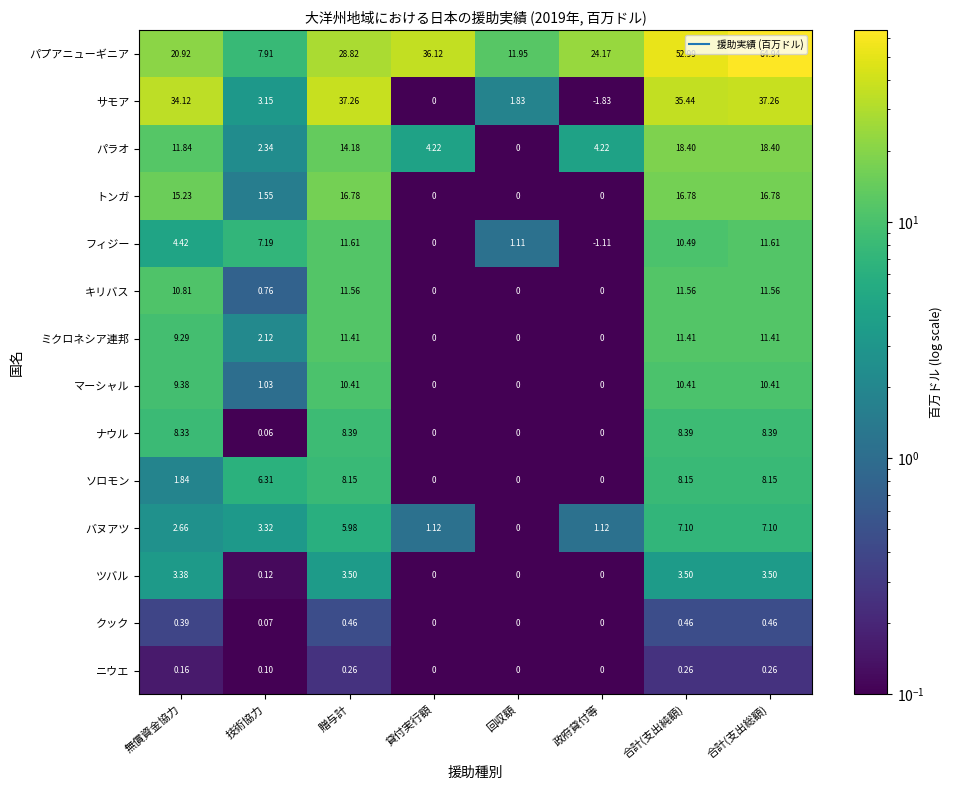

Which category has the lowest value across all series?

政府貸付等